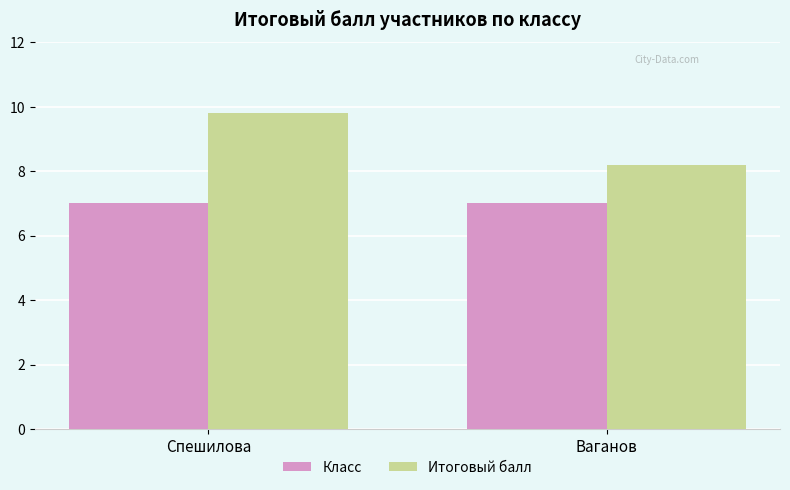

True or false: Итоговый балл has a value of 2.5 at Спешилова.

False